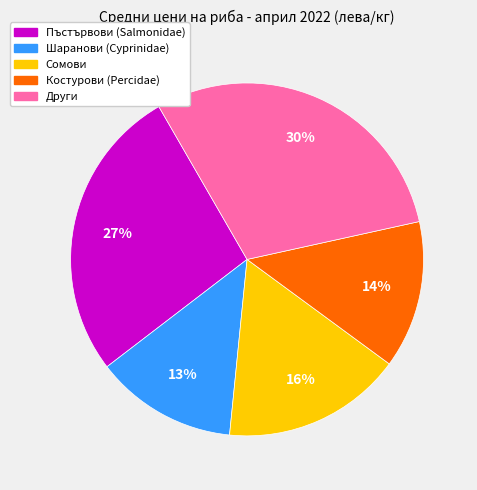

Does any single category account for the majority?

No